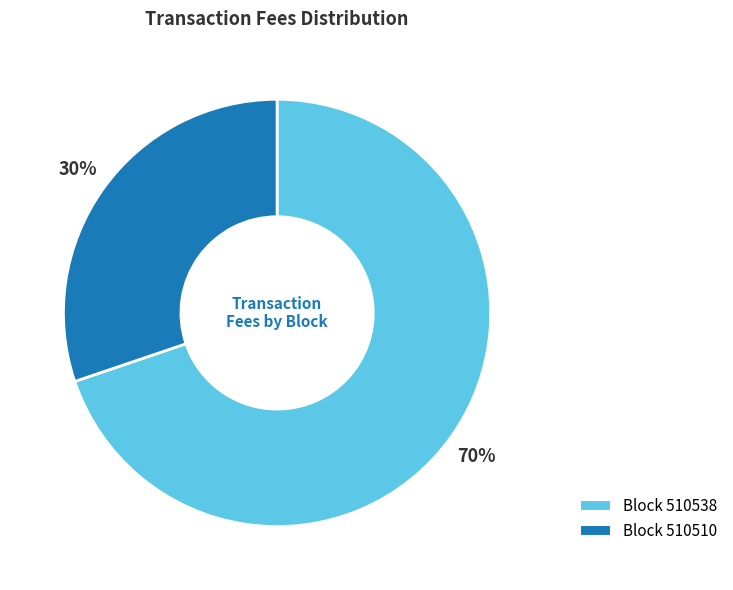

To the nearest percent, what is the average slice percentage?

50%